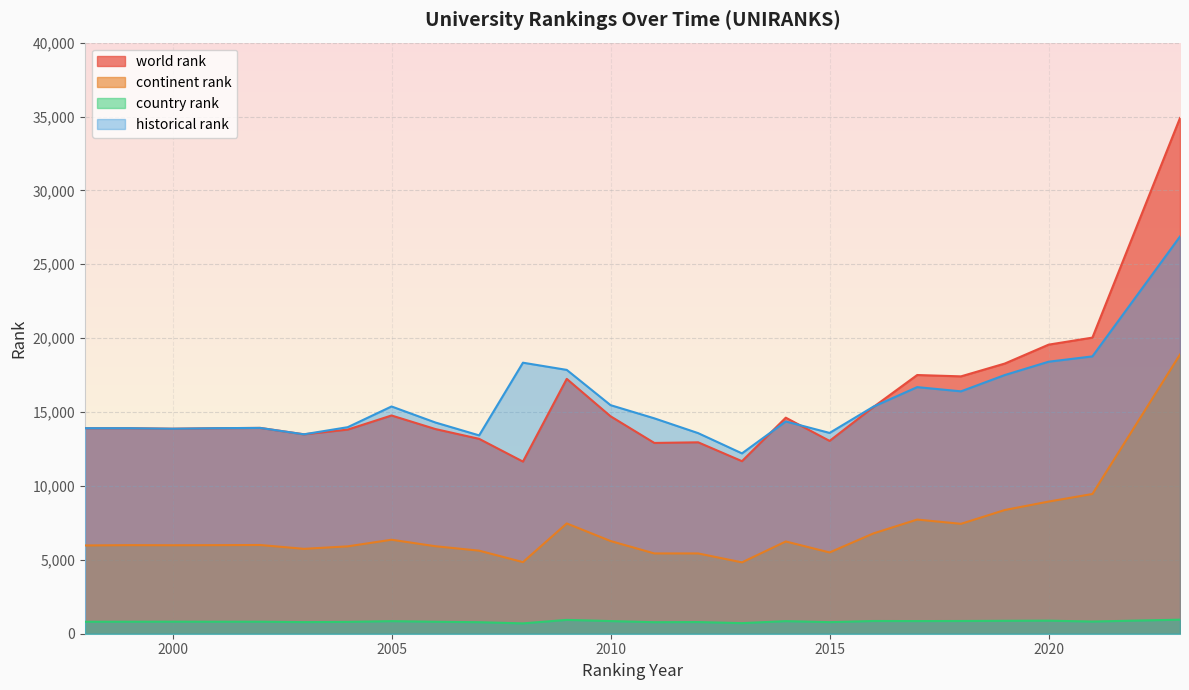

Is the value of world rank at 1999 greater than the value of continent rank at 2003?

Yes